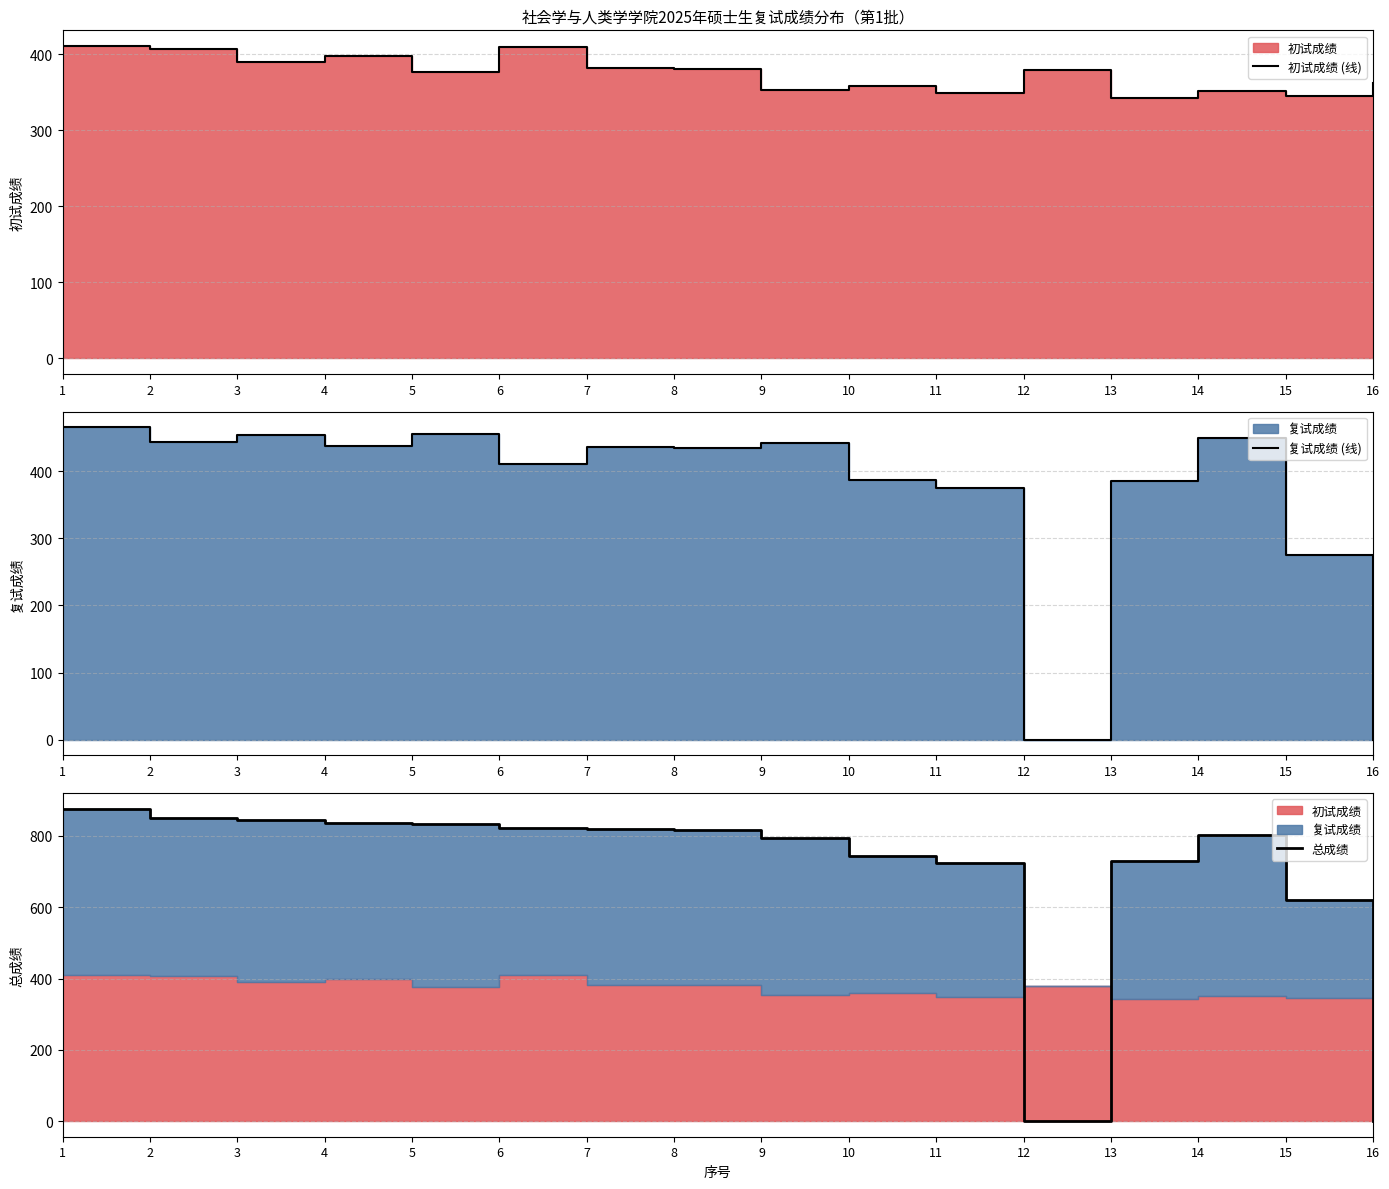

Is it true that 总成绩 equals -594.3 at 12?

False